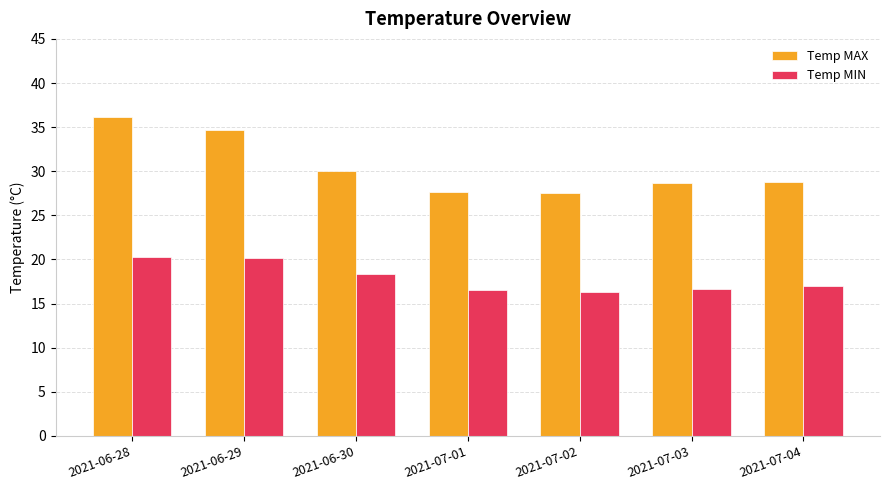

Which series has the largest total across all categories?

Temp MAX